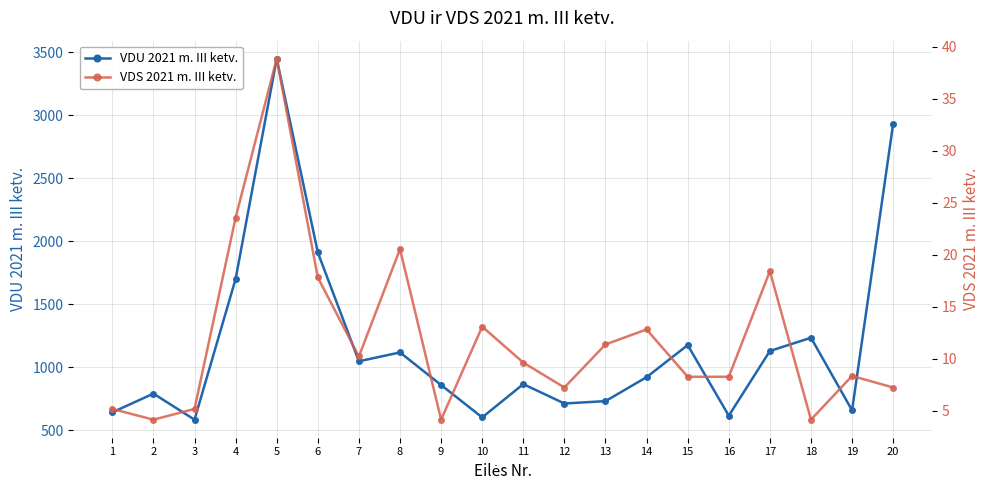

What is the average value of the VDU 2021 m. III ketv. series?

1185.3